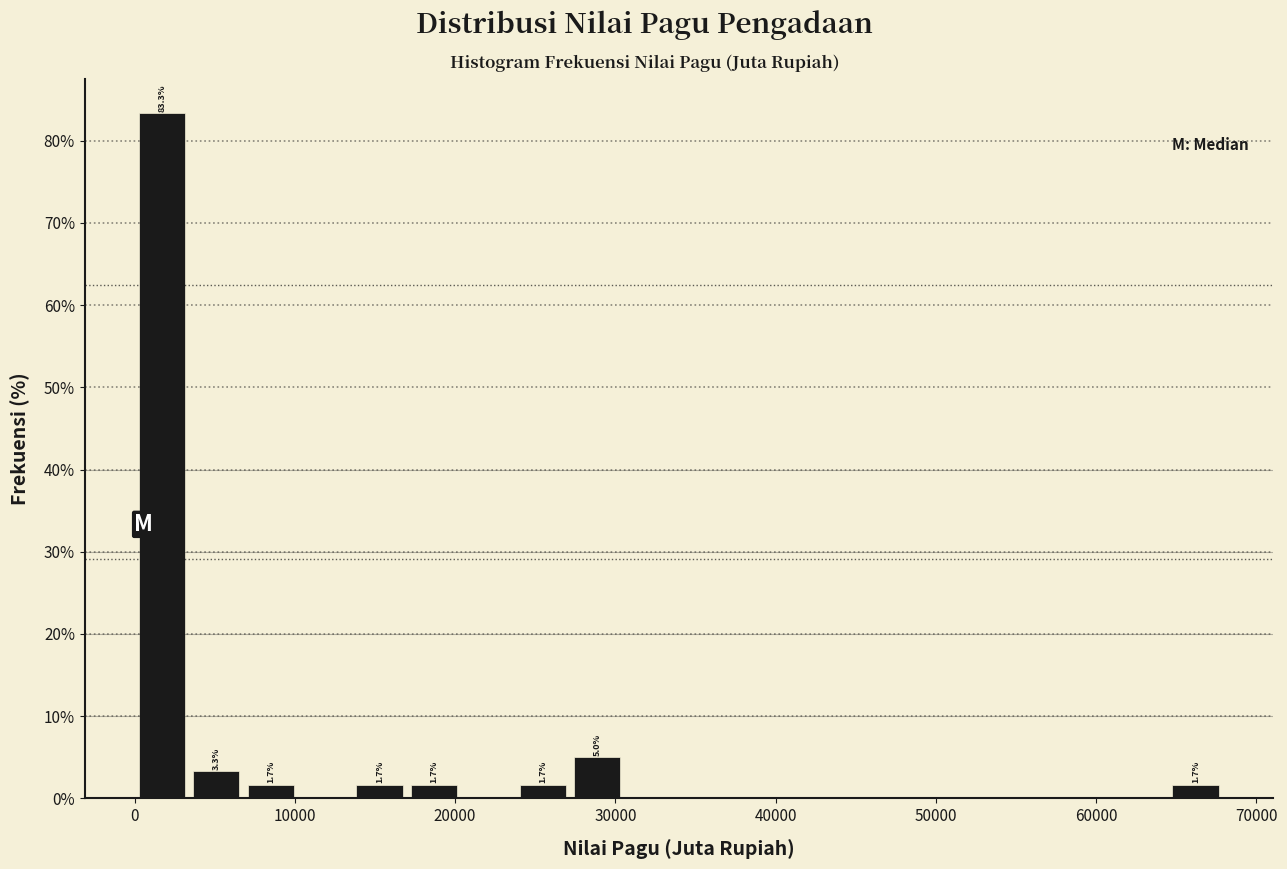

Read against the x-axis, roughly where is the centre of the tallest bar?

2000